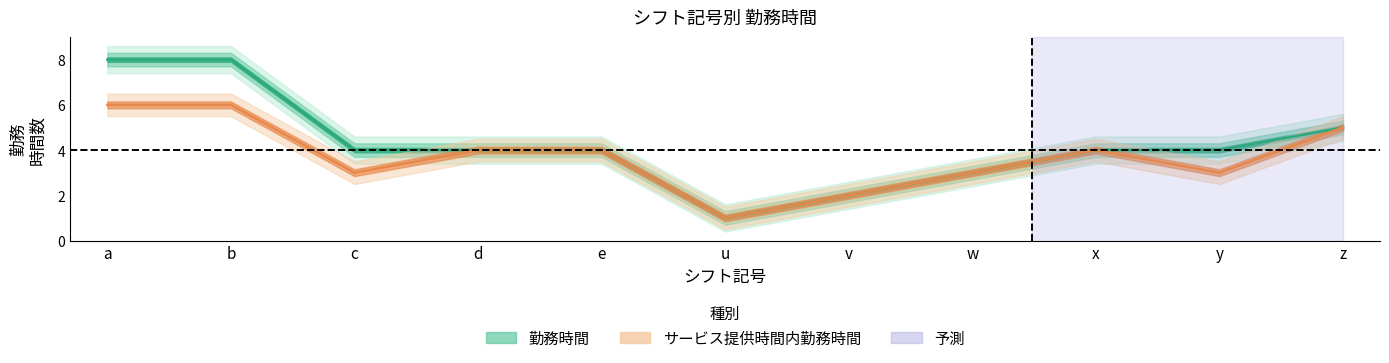

Reading left to right, list all the values displayed in this chart.

勤務時間: a=8	b=8	c=4	d=4	e=4	u=1	v=2	w=3	x=4	y=4	z=5
サービス提供時間内勤務時間: a=6	b=6	c=3	d=4	e=4	u=1	v=2	w=3	x=4	y=3	z=5